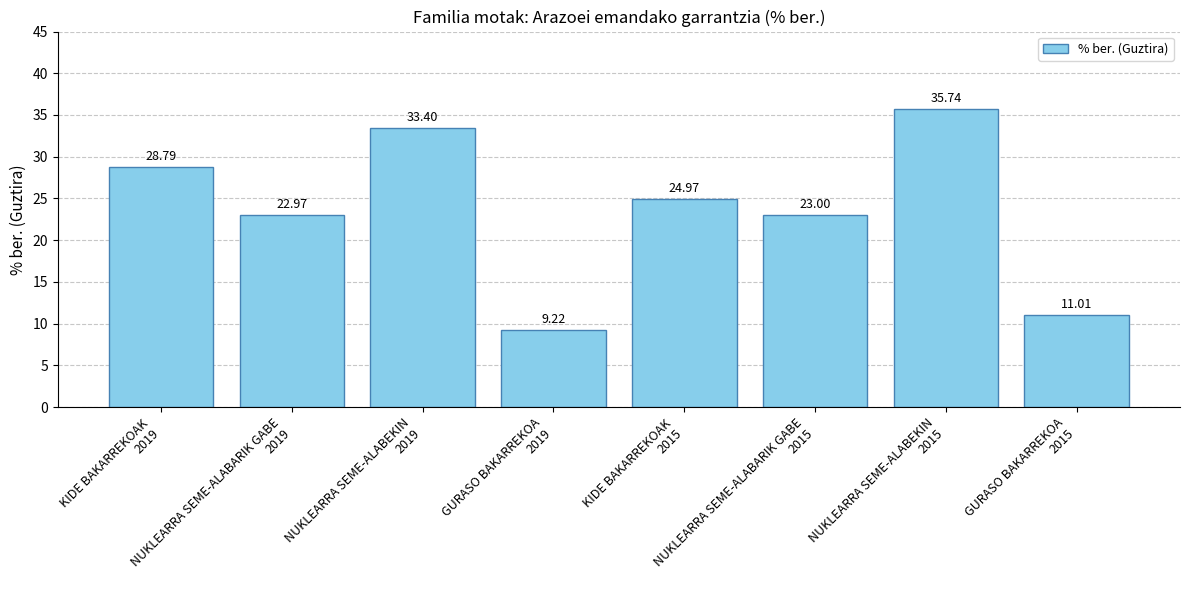

Reading left to right, what are all the values shown in this chart?

KIDE BAKARREKOAK
2019=28.8	NUKLEARRA SEME-ALABARIK GABE
2019=23.0	NUKLEARRA SEME-ALABEKIN
2019=33.4	GURASO BAKARREKOA
2019=9.2	KIDE BAKARREKOAK
2015=25.0	NUKLEARRA SEME-ALABARIK GABE
2015=23.0	NUKLEARRA SEME-ALABEKIN
2015=35.7	GURASO BAKARREKOA
2015=11.0